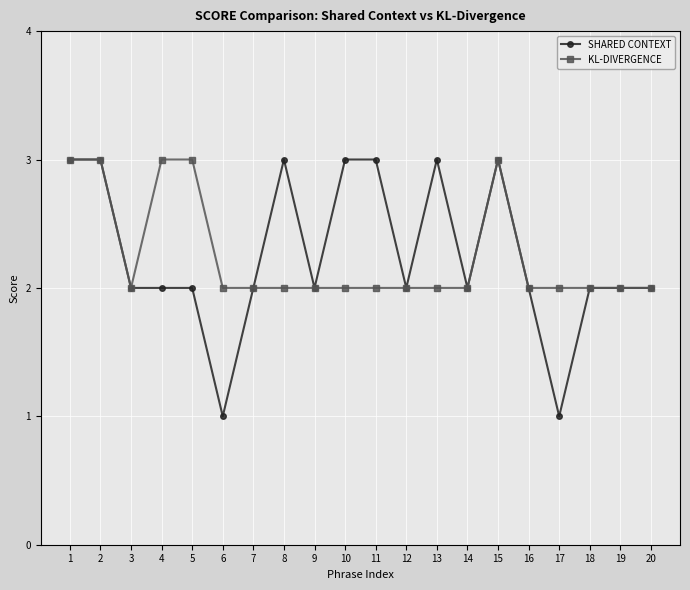

What is the maximum value shown in the chart?

3